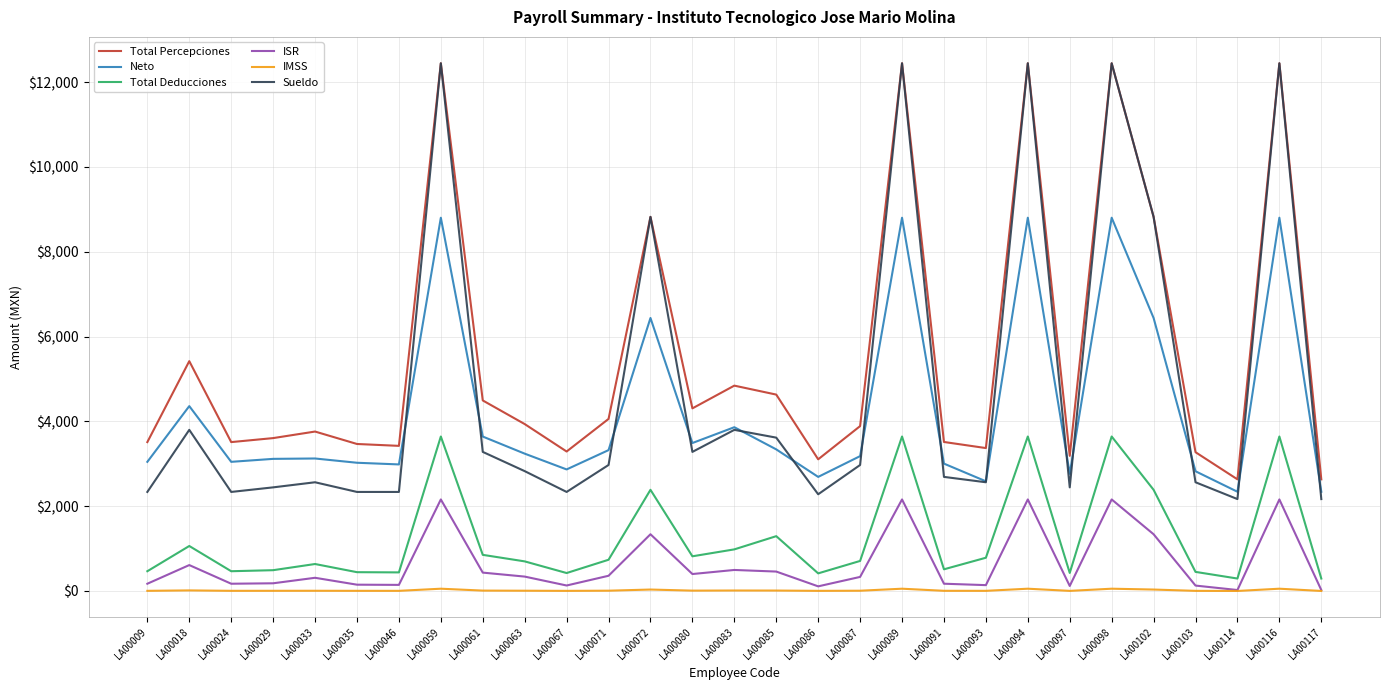

Is the value of Sueldo at LA00067 greater than the value of Total Deducciones at LA00063?

Yes